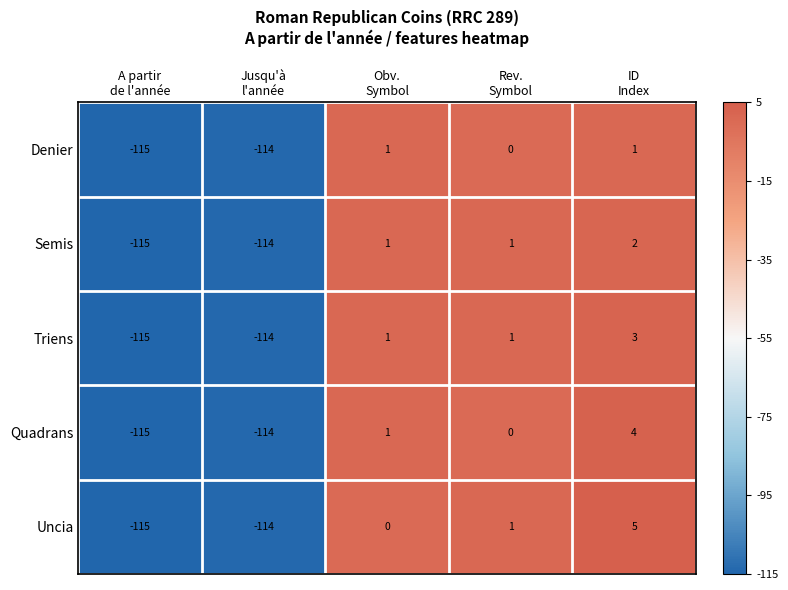

Which series has the largest total across all categories?

Uncia